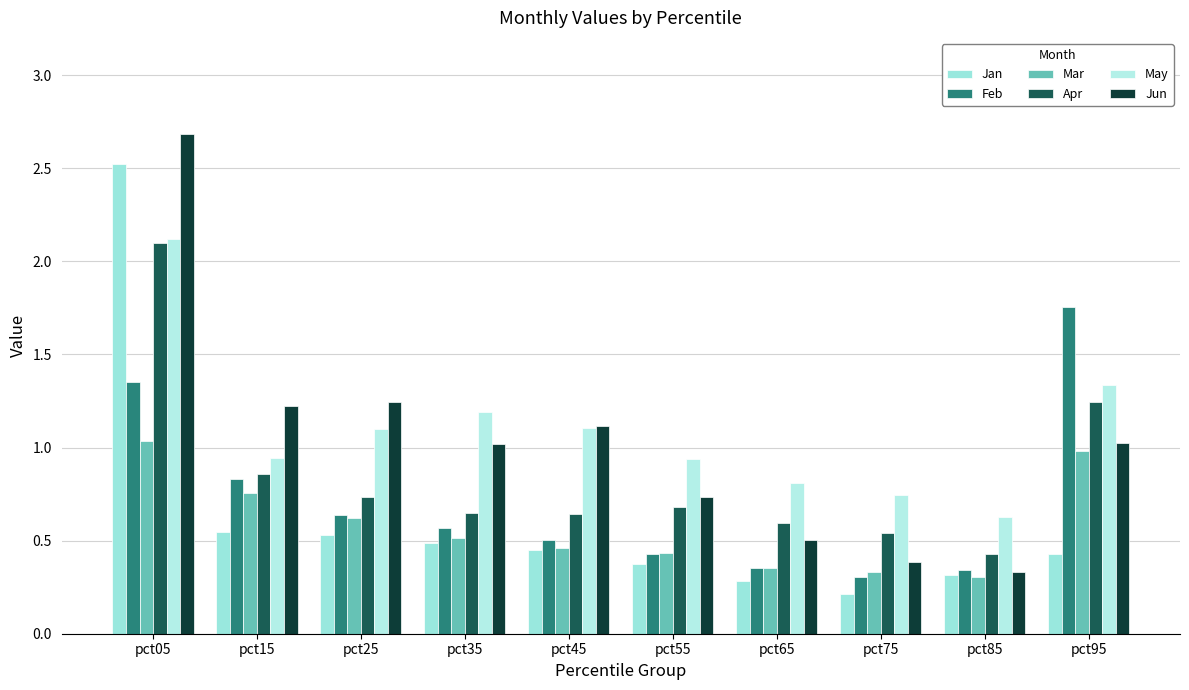

At pct05, list the series in order from smallest to largest.

Mar, Feb, Apr, May, Jan, Jun